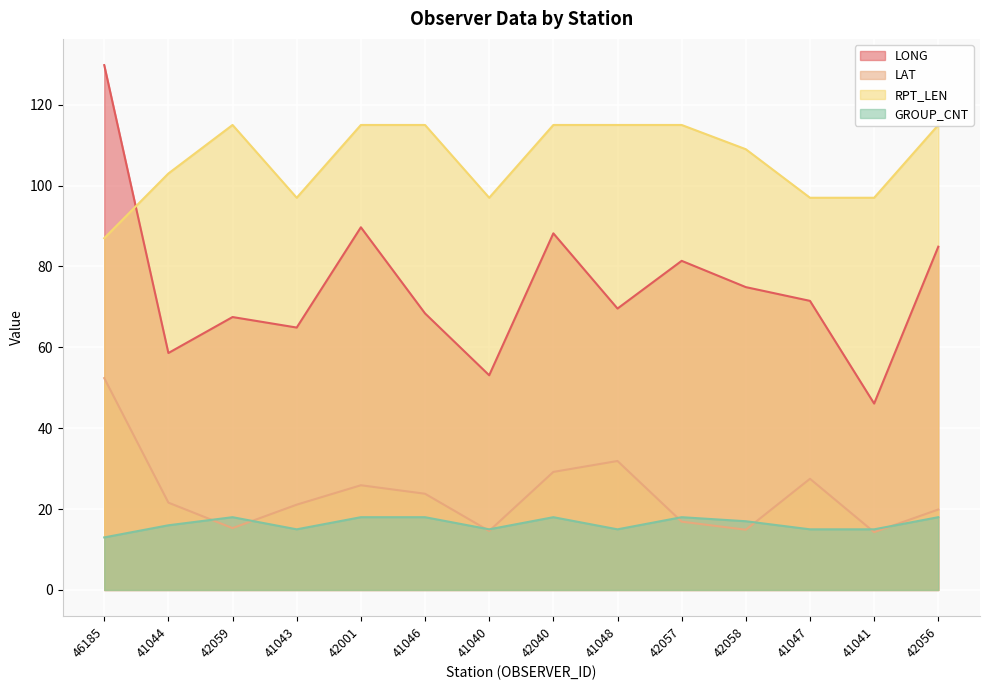

Reading left to right, list all the values displayed in this chart.

LONG: 46185=129.8	41044=58.6	42059=67.5	41043=64.9	42001=89.7	41046=68.4	41040=53.1	42040=88.2	41048=69.6	42057=81.4	42058=74.9	41047=71.5	41041=46.1	42056=84.9
LAT: 46185=52.4	41044=21.6	42059=15.3	41043=21.1	42001=25.9	41046=23.8	41040=14.6	42040=29.2	41048=31.9	42057=16.9	42058=14.9	41047=27.5	41041=14.3	42056=19.9
RPT_LEN: 46185=87.0	41044=103.0	42059=115.0	41043=97.0	42001=115.0	41046=115.0	41040=97.0	42040=115.0	41048=115.0	42057=115.0	42058=109.0	41047=97.0	41041=97.0	42056=115.0
GROUP_CNT: 46185=13.0	41044=16.0	42059=18.0	41043=15.0	42001=18.0	41046=18.0	41040=15.0	42040=18.0	41048=15.0	42057=18.0	42058=17.0	41047=15.0	41041=15.0	42056=18.0